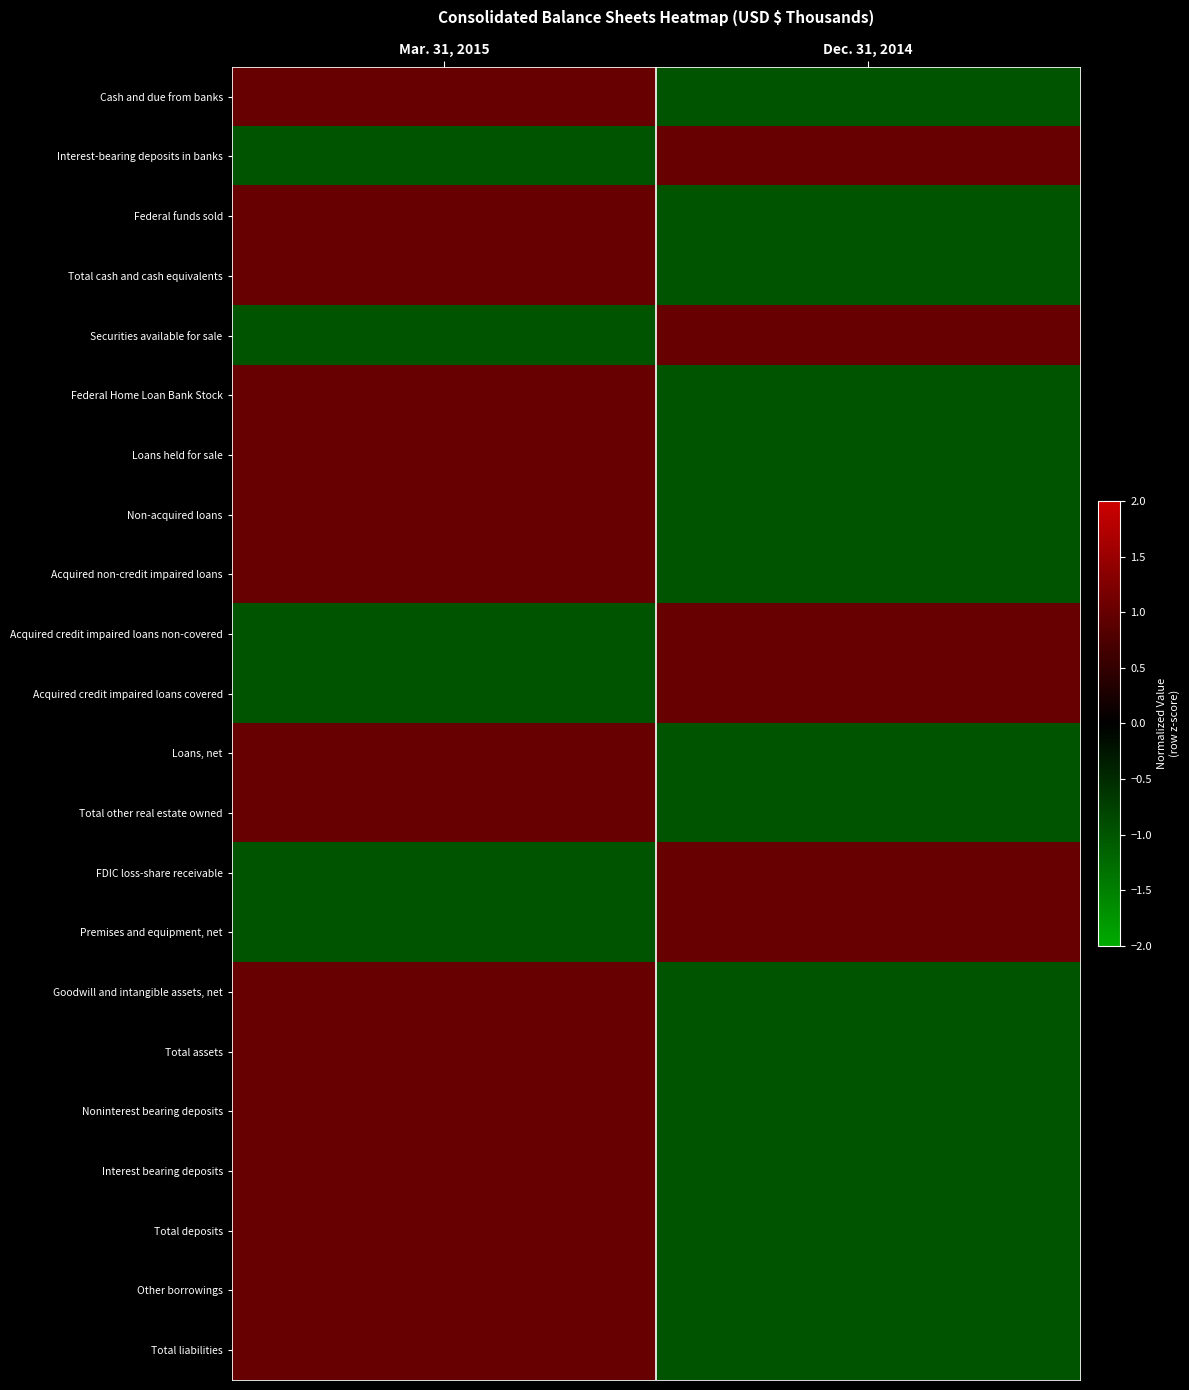

Reading right to left, transcribe all the data shown in this chart.

Cash and due from banks: Dec. 31, 2014=-1	Mar. 31, 2015=1
Interest-bearing deposits in banks: Dec. 31, 2014=1	Mar. 31, 2015=-1
Federal funds sold: Dec. 31, 2014=-1	Mar. 31, 2015=1
Total cash and cash equivalents: Dec. 31, 2014=-1	Mar. 31, 2015=1
Securities available for sale: Dec. 31, 2014=1	Mar. 31, 2015=-1
Federal Home Loan Bank Stock: Dec. 31, 2014=-1	Mar. 31, 2015=1
Loans held for sale: Dec. 31, 2014=-1	Mar. 31, 2015=1
Non-acquired loans: Dec. 31, 2014=-1	Mar. 31, 2015=1
Acquired non-credit impaired loans: Dec. 31, 2014=-1	Mar. 31, 2015=1
Acquired credit impaired loans non-covered: Dec. 31, 2014=1	Mar. 31, 2015=-1
Acquired credit impaired loans covered: Dec. 31, 2014=1	Mar. 31, 2015=-1
Loans, net: Dec. 31, 2014=-1	Mar. 31, 2015=1
Total other real estate owned: Dec. 31, 2014=-1	Mar. 31, 2015=1
FDIC loss-share receivable: Dec. 31, 2014=1	Mar. 31, 2015=-1
Premises and equipment, net: Dec. 31, 2014=1	Mar. 31, 2015=-1
Goodwill and intangible assets, net: Dec. 31, 2014=-1	Mar. 31, 2015=1
Total assets: Dec. 31, 2014=-1	Mar. 31, 2015=1
Noninterest bearing deposits: Dec. 31, 2014=-1	Mar. 31, 2015=1
Interest bearing deposits: Dec. 31, 2014=-1	Mar. 31, 2015=1
Total deposits: Dec. 31, 2014=-1	Mar. 31, 2015=1
Other borrowings: Dec. 31, 2014=-1	Mar. 31, 2015=1
Total liabilities: Dec. 31, 2014=-1	Mar. 31, 2015=1